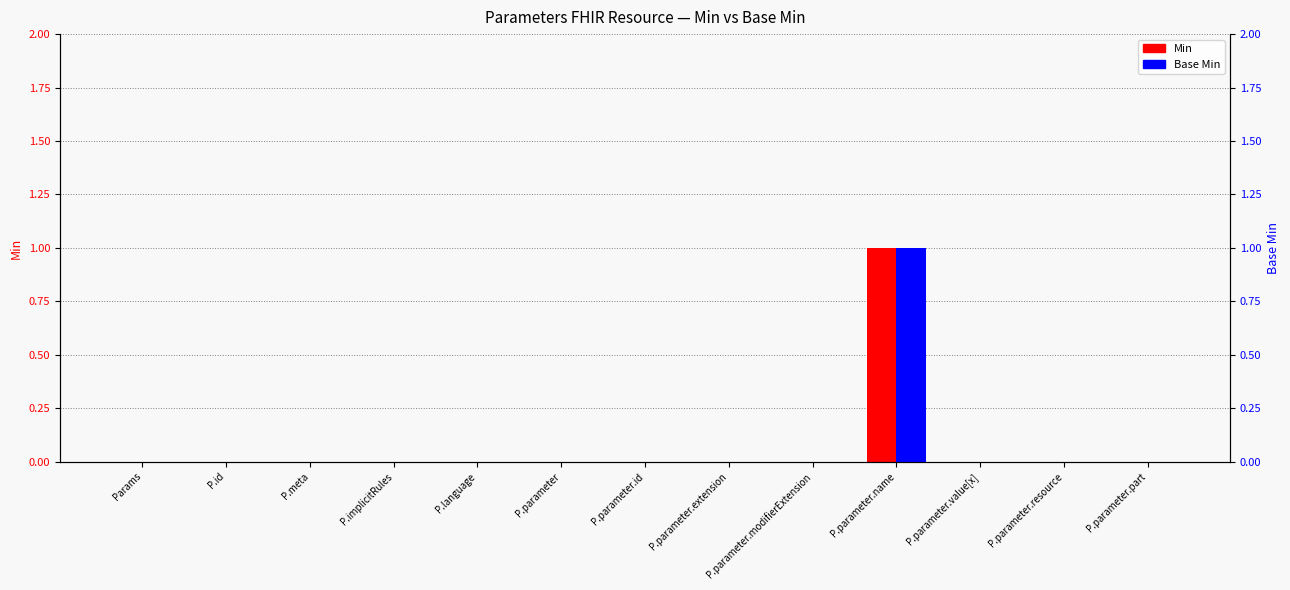

How many bars are there in each group?

2